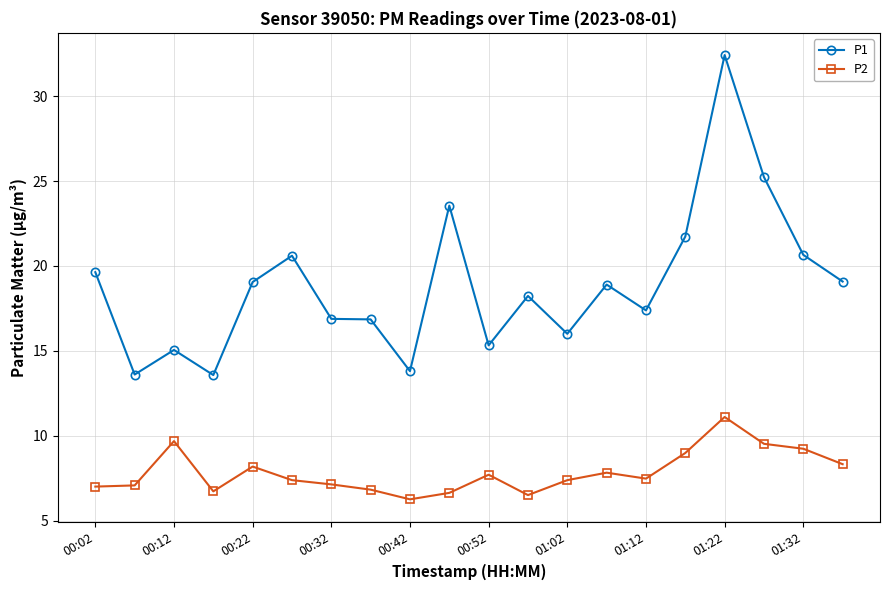

List the series in order of their peak value, highest first.

P1, P2